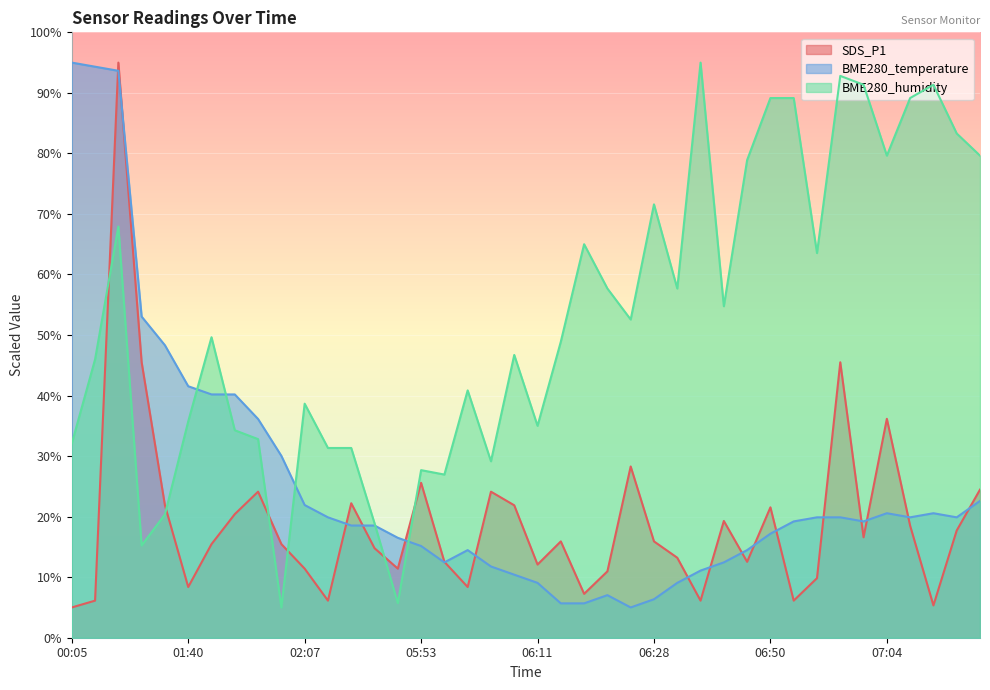

How many values in the SDS_P1 series are below 15?

18